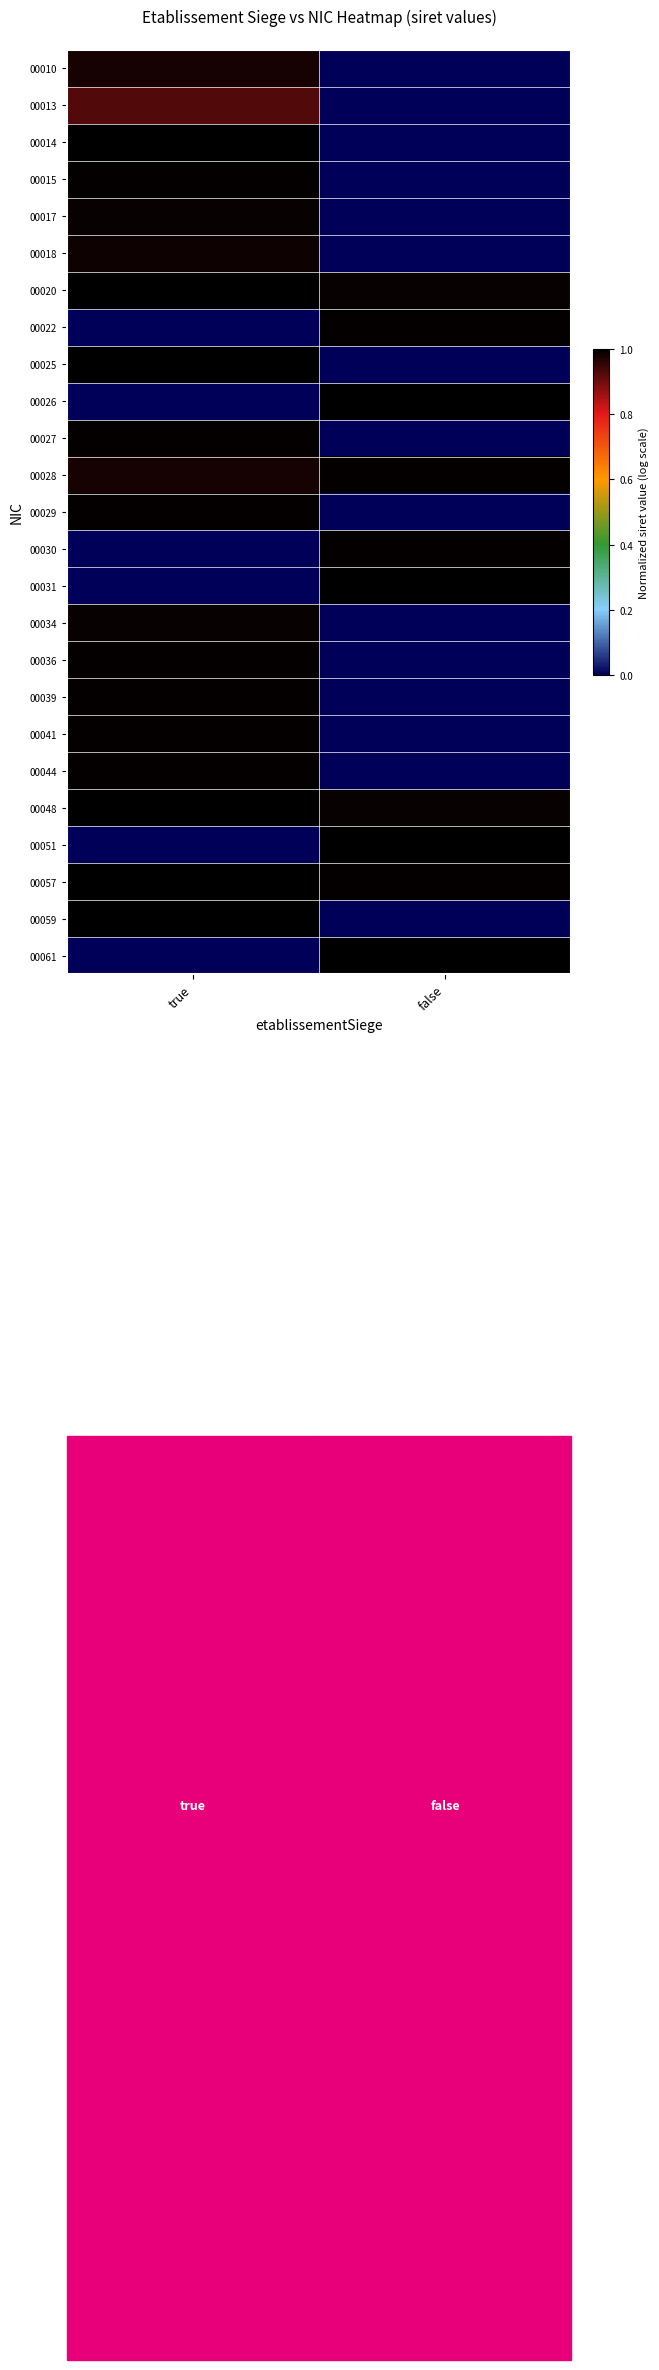

At which category is the sum across all series the highest?

true